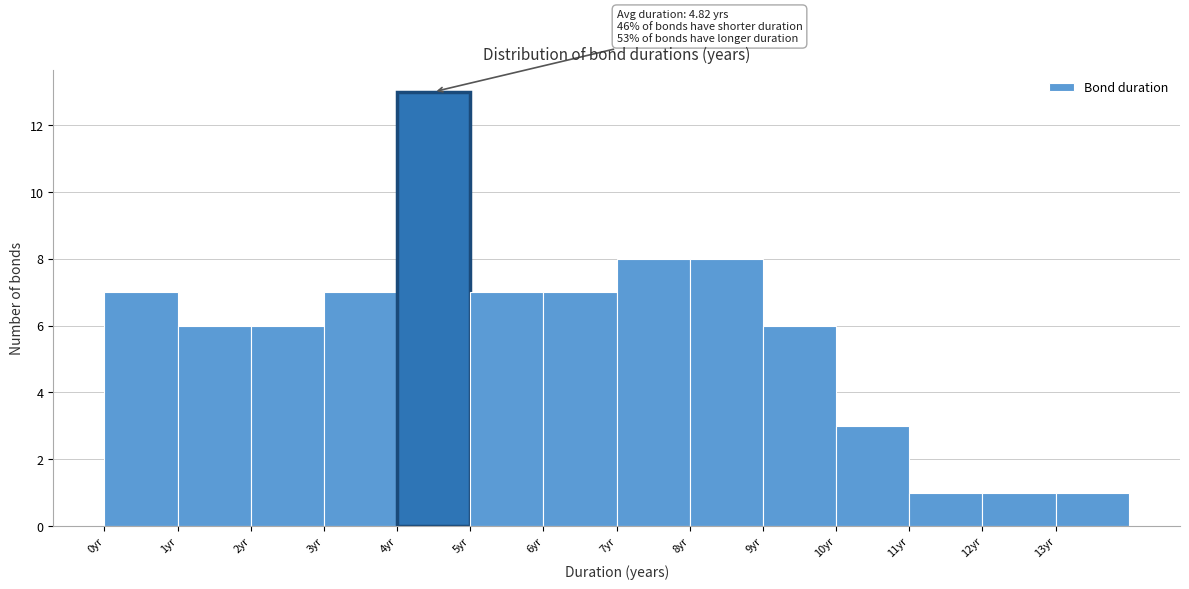

Over which range of the x-axis is the bar tallest?

4 to 5